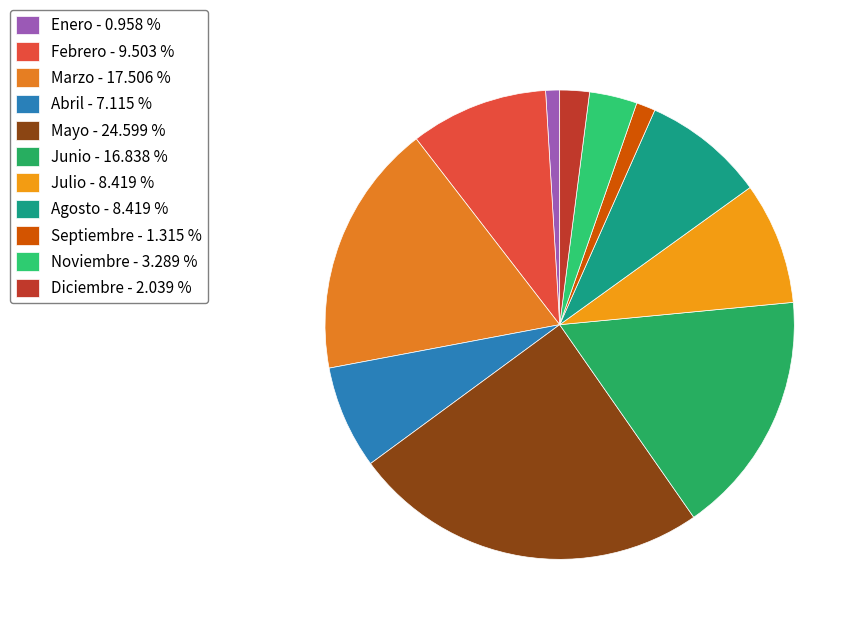

To the nearest percent, what is the combined percentage of Diciembre and Marzo?

20%